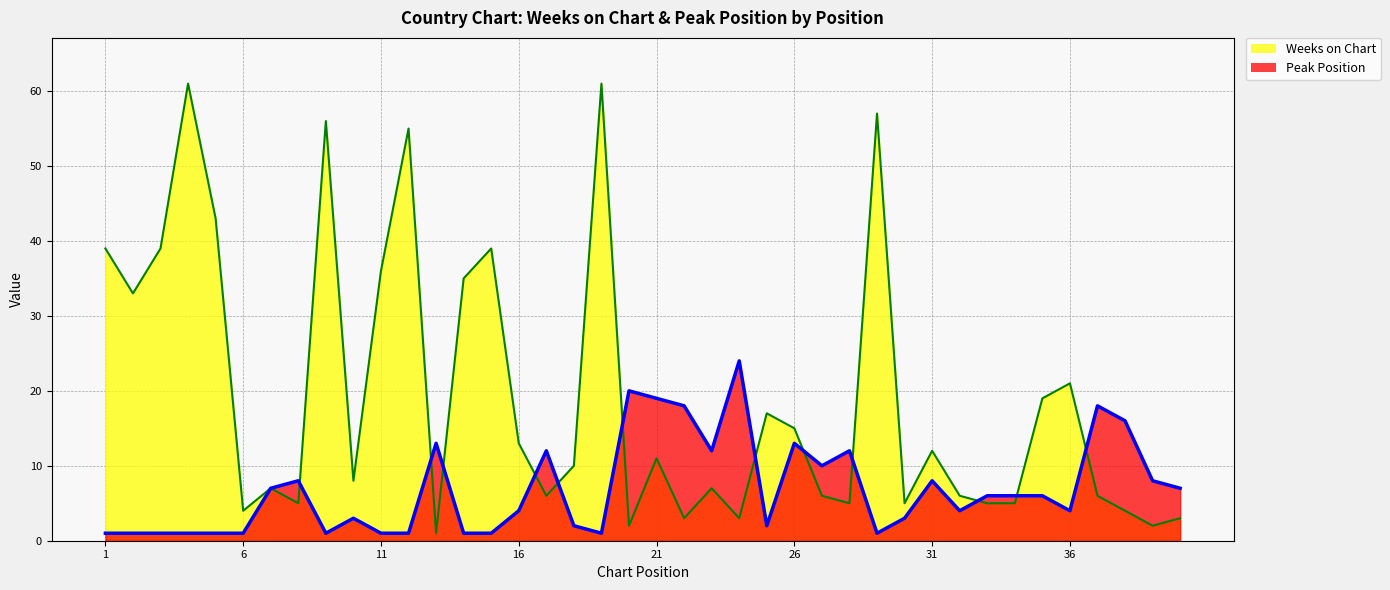

List the series in order of their peak value, lowest first.

Peak Position, Weeks on Chart